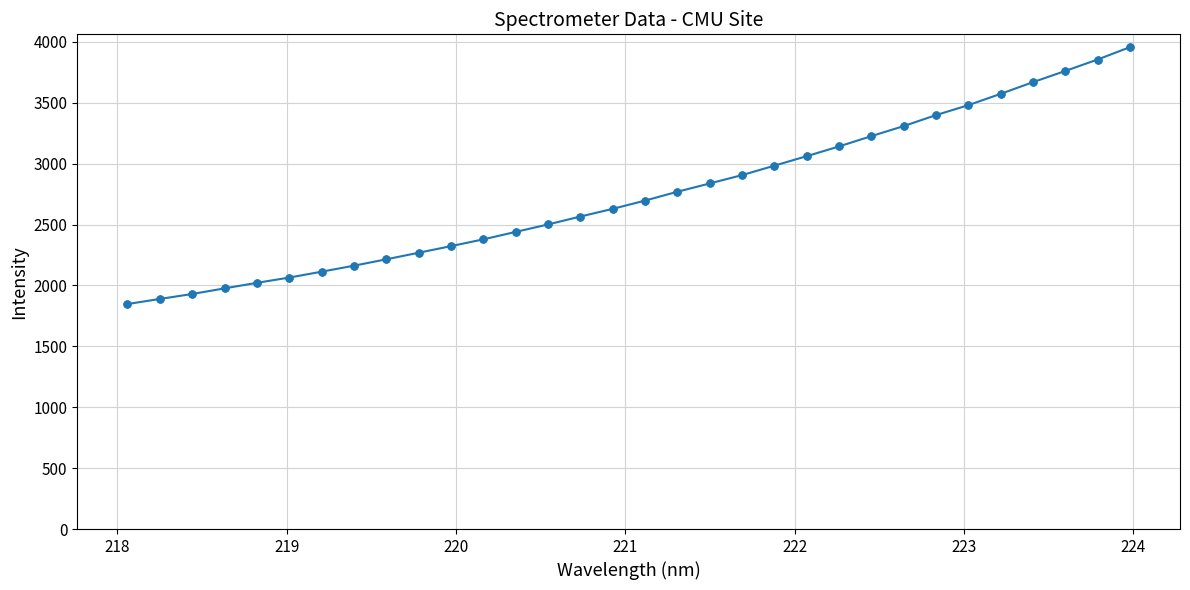

What is the average value?

2748.3